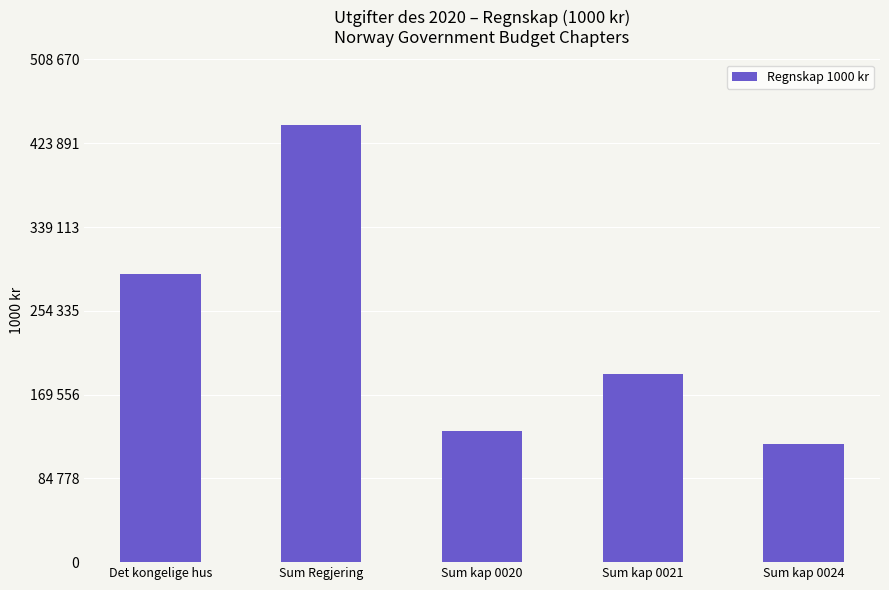

What is the label of the 3rd bar from the right?

Sum kap 0020